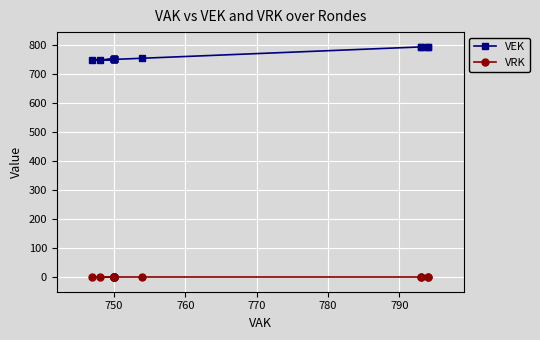

How many lines are shown in the chart?

2